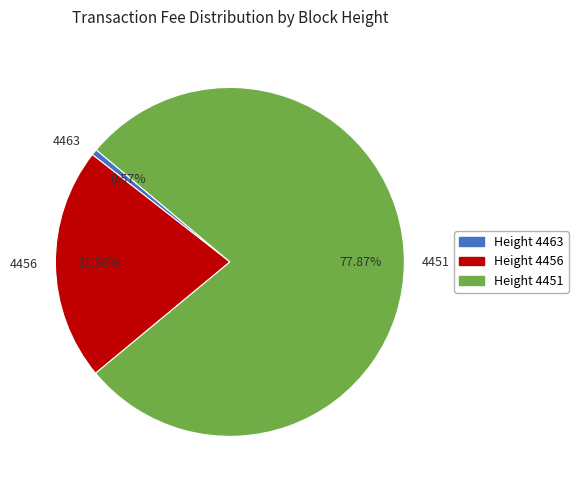

Is there any slice that represents more than half of the pie?

Yes